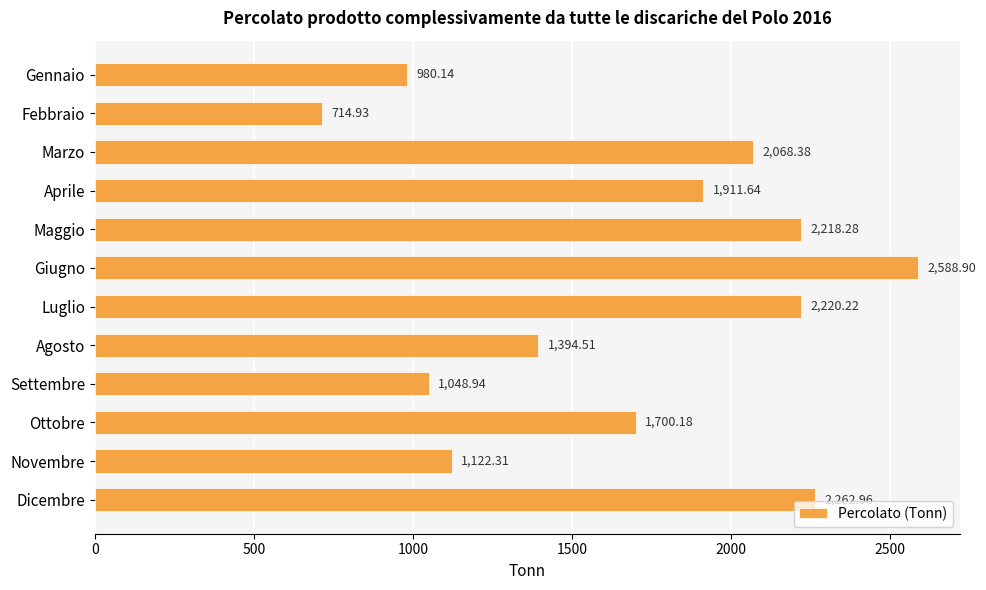

How many bars are there in total?

12